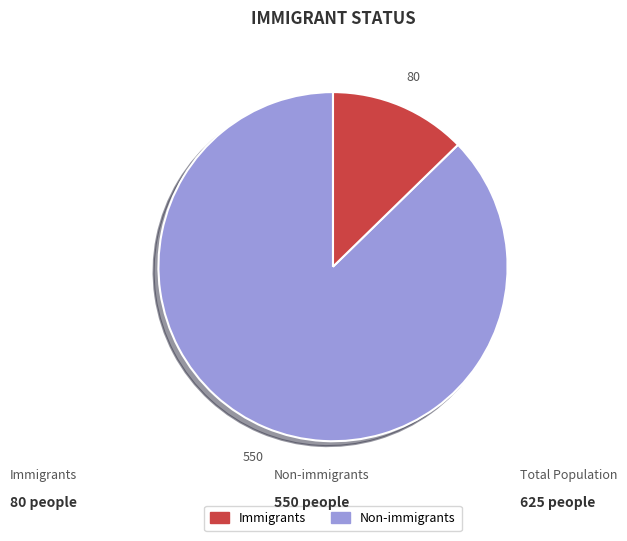

Does any single category account for the majority?

Yes